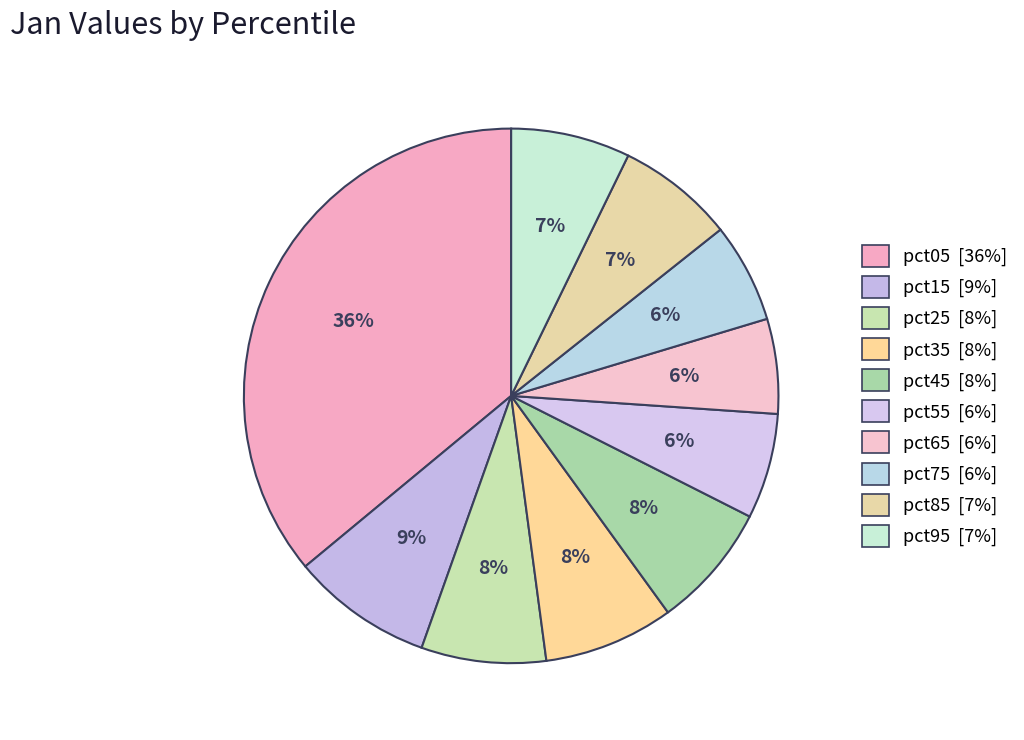

How much of the chart is everything except pct25?

92.5%